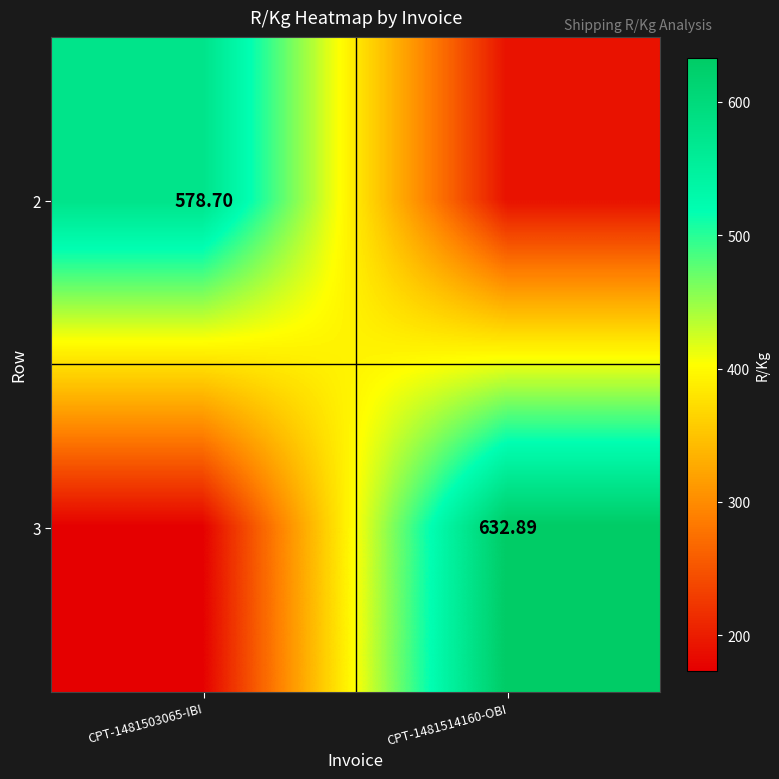

Is the value of 2 at CPT-1481503065-IBI greater than the value of 3 at CPT-1481514160-OBI?

No